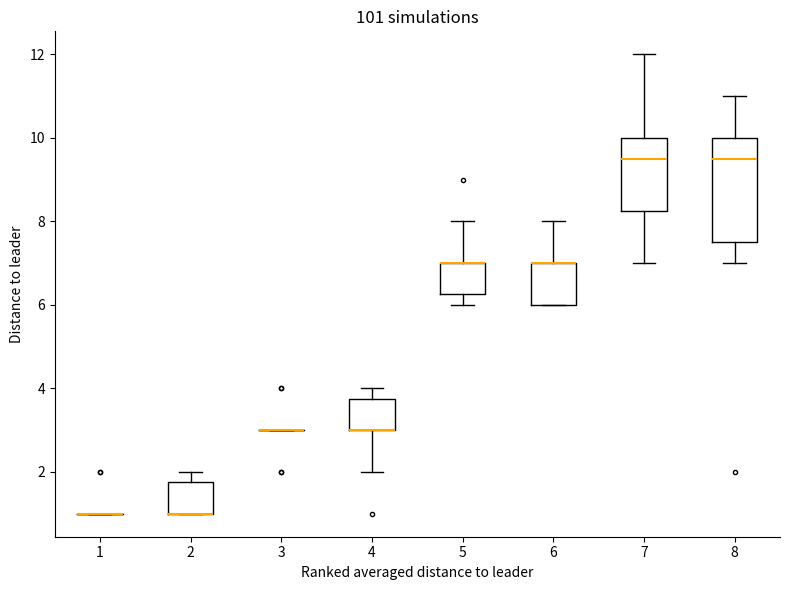

Reading left to right, read every box against the y-axis: the position of its median line, the range the box covers, and the ends of its whiskers. The values are not printed on the chart, so give them approximately, as read against the axis.

1: box collapsed to a line at 1.0, whiskers 1.0 to 1.0
2: median 1.0 (drawn on the box's lower edge), box 1.0 to 1.8, whiskers 1.0 to 2.0
3: box collapsed to a line at 3.0, whiskers 3.0 to 3.0
4: median 3.0 (drawn on the box's lower edge), box 3.0 to 3.8, whiskers 2.0 to 4.0
5: median 7.0 (drawn on the box's upper edge), box 6.2 to 7.0, whiskers 6.0 to 8.0
6: median 7.0 (drawn on the box's upper edge), box 6.0 to 7.0, whiskers 6.0 to 8.0
7: median 9.6, box 8.2 to 10.0, whiskers 7.0 to 12.0
8: median 9.6, box 7.6 to 10.0, whiskers 7.0 to 11.0